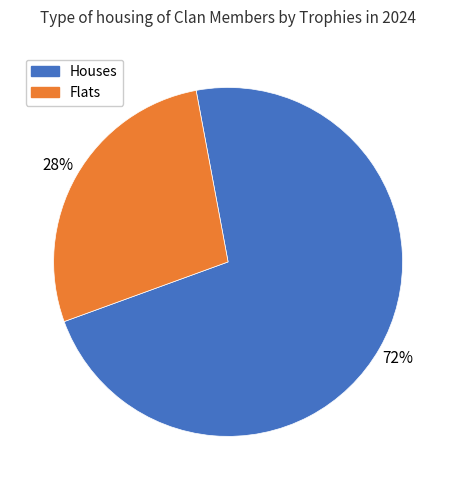

To the nearest percent, what is the average slice percentage?

50%